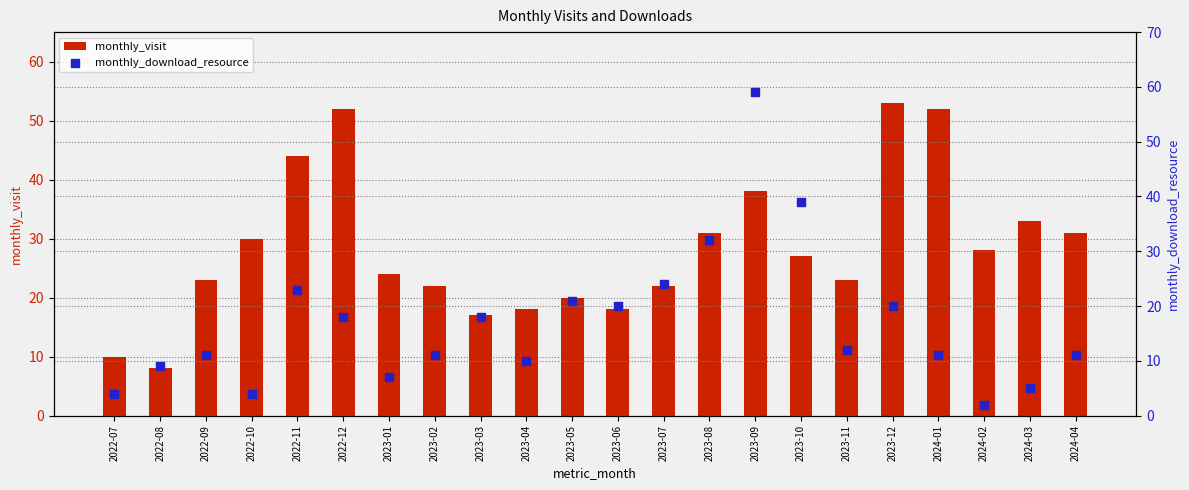

What is the total value across all series at 2024-01?

63